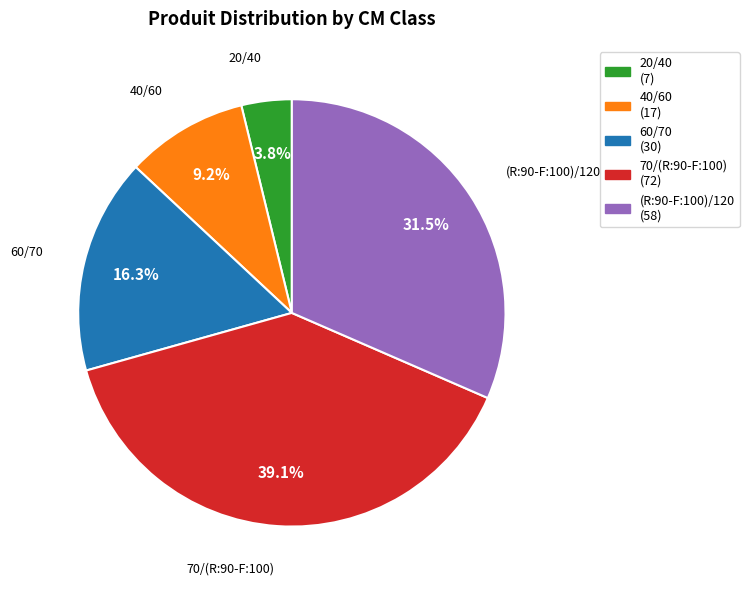

Does 70/(R:90-F:100) account for over 50% of the chart?

No